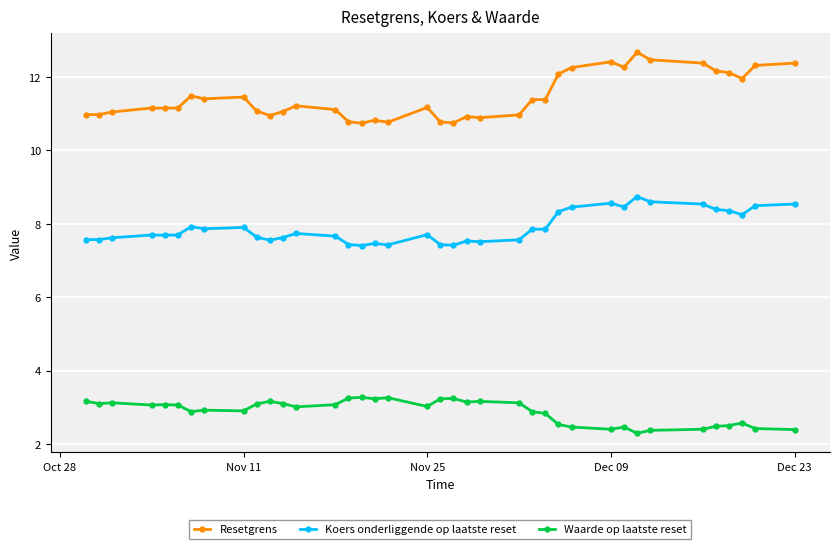

Which series has the widest spread of values?

Resetgrens